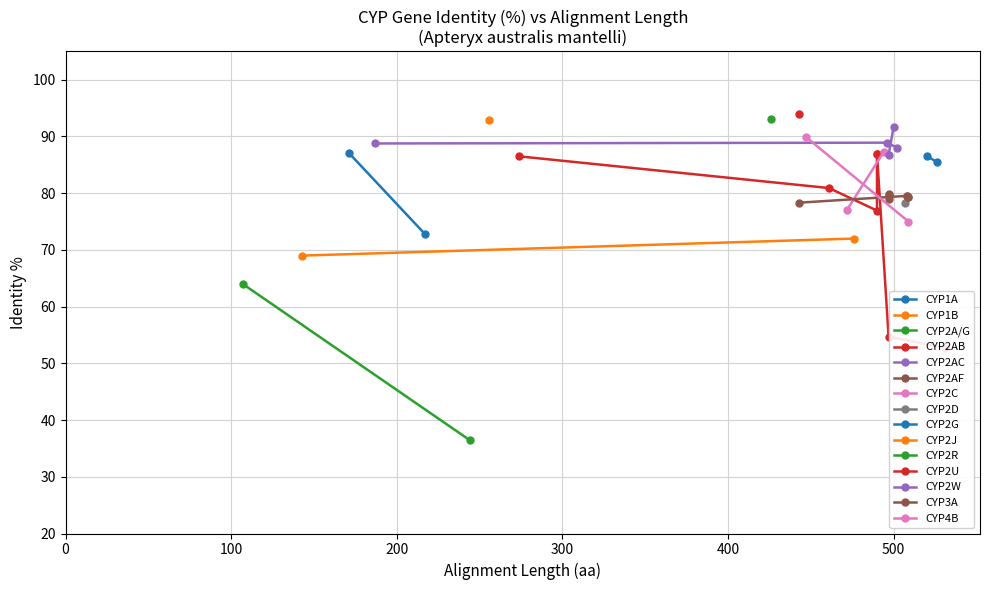

Which series has the widest spread of values?

CYP2AB family